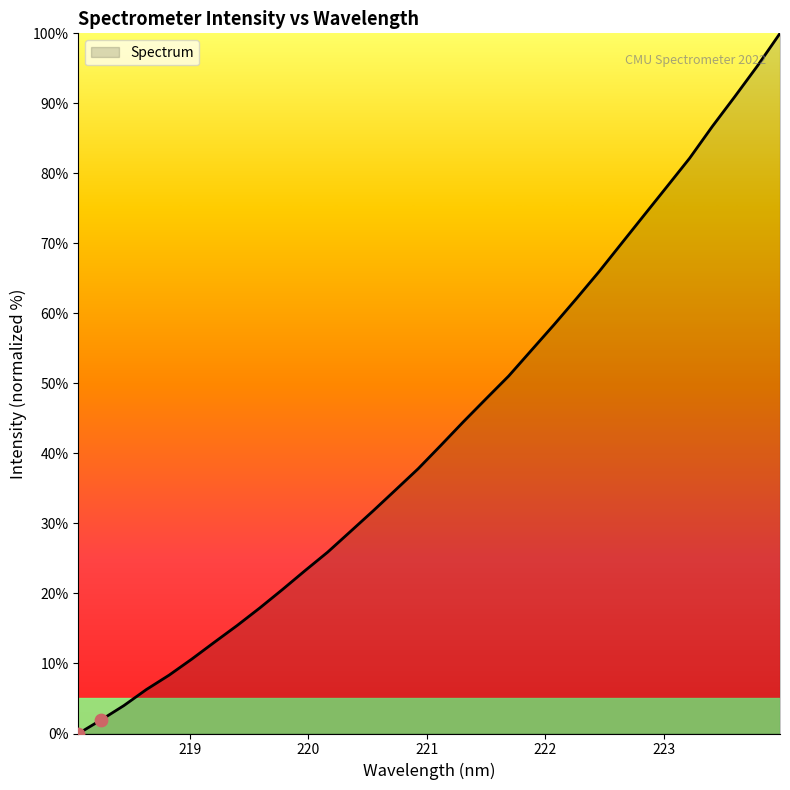

What is the maximum value shown in the chart?

100.0